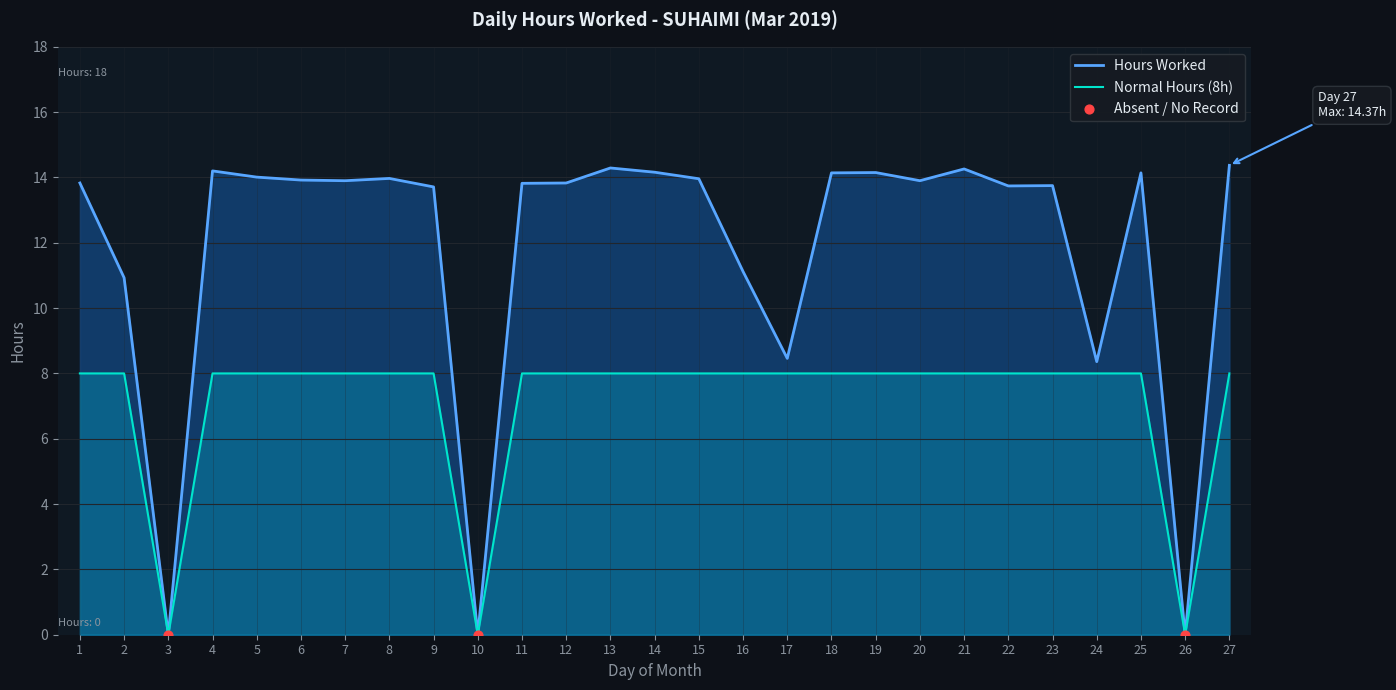

Approximately how many times larger is the value at 20 compared to 13?

1.0